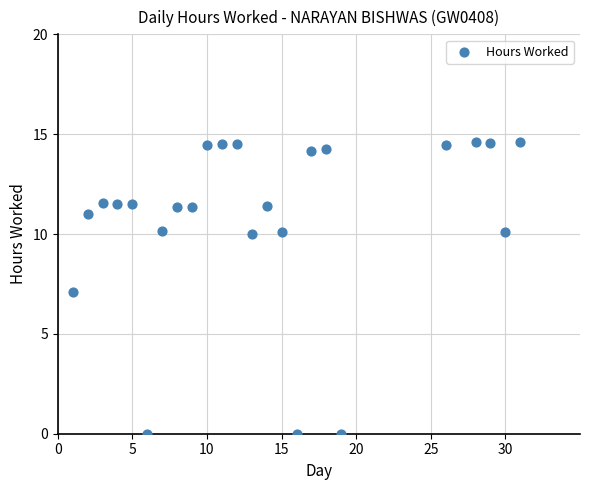

What is the range of Y values (max minus min)?

14.6